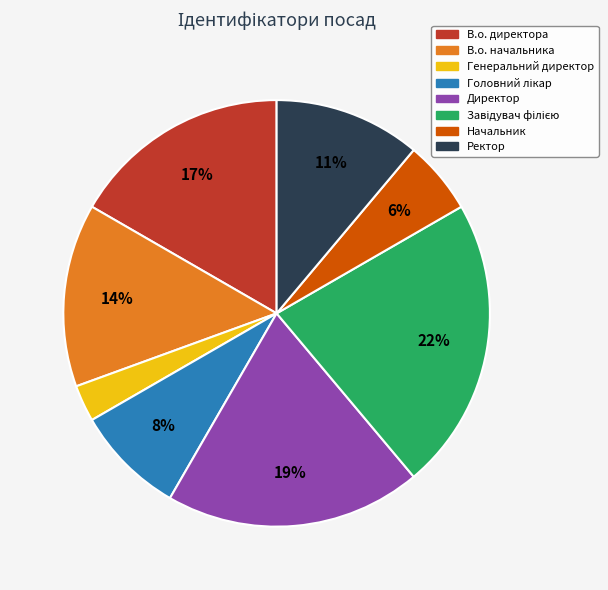

Count the number of slices in the pie.

8